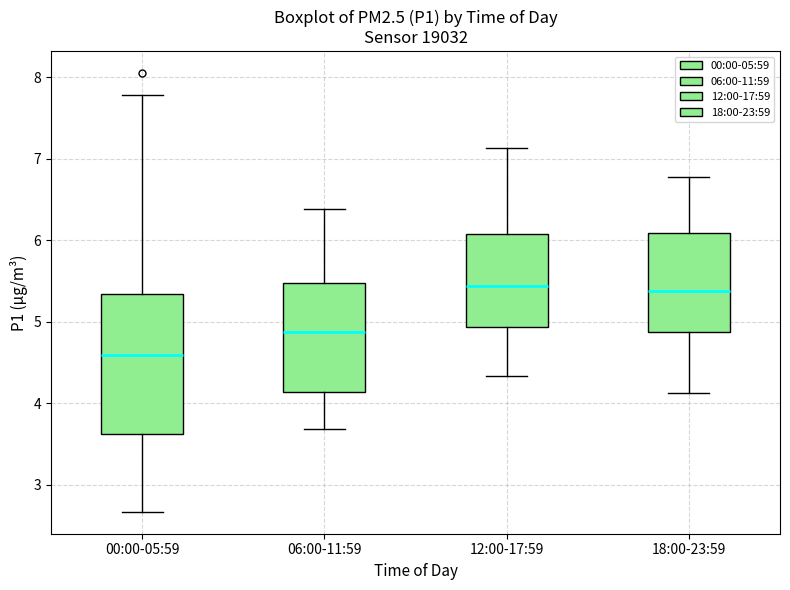

Where does the lower whisker of the box for 12:00-17:59 end on the y-axis? The values are not printed on the chart, so give them approximately, as read against the axis.

4.3